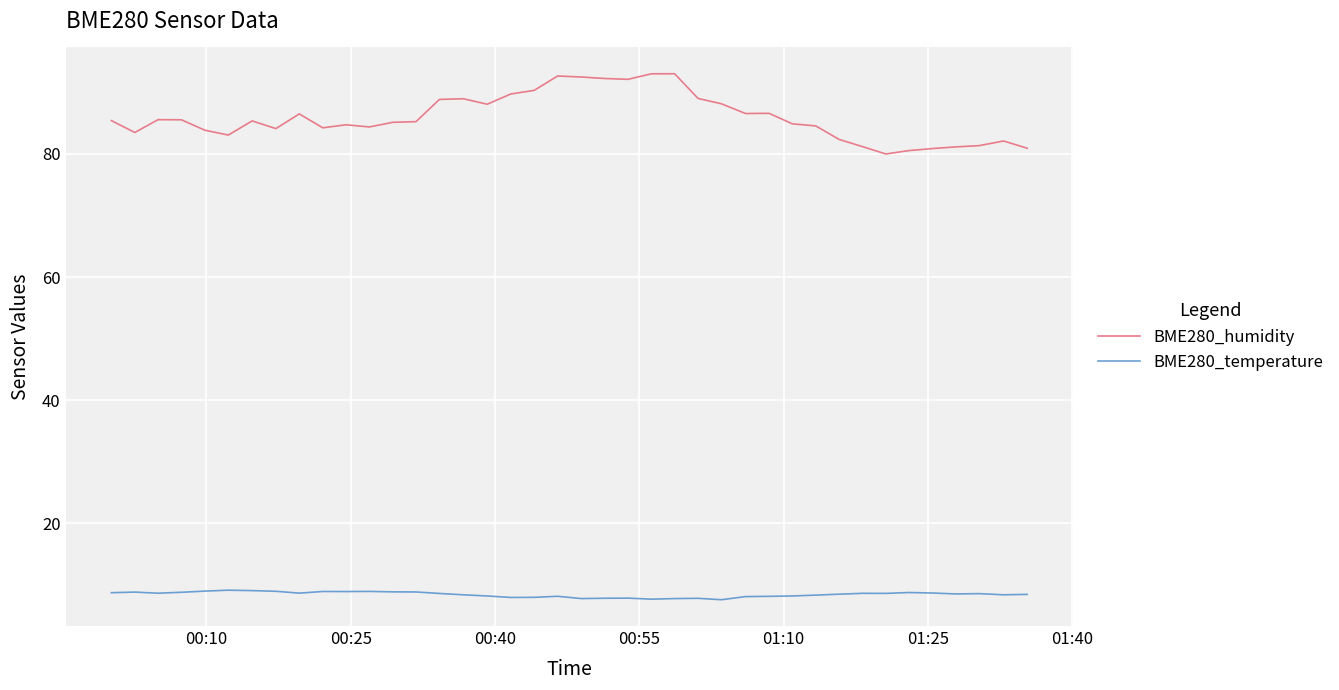

True or false: BME280_humidity has more than 0 points higher than both neighbors.

True